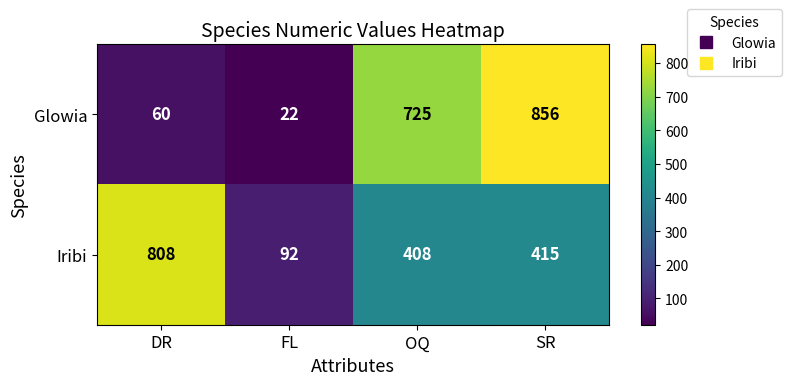

Which series has the largest range (max minus min)?

Glowia